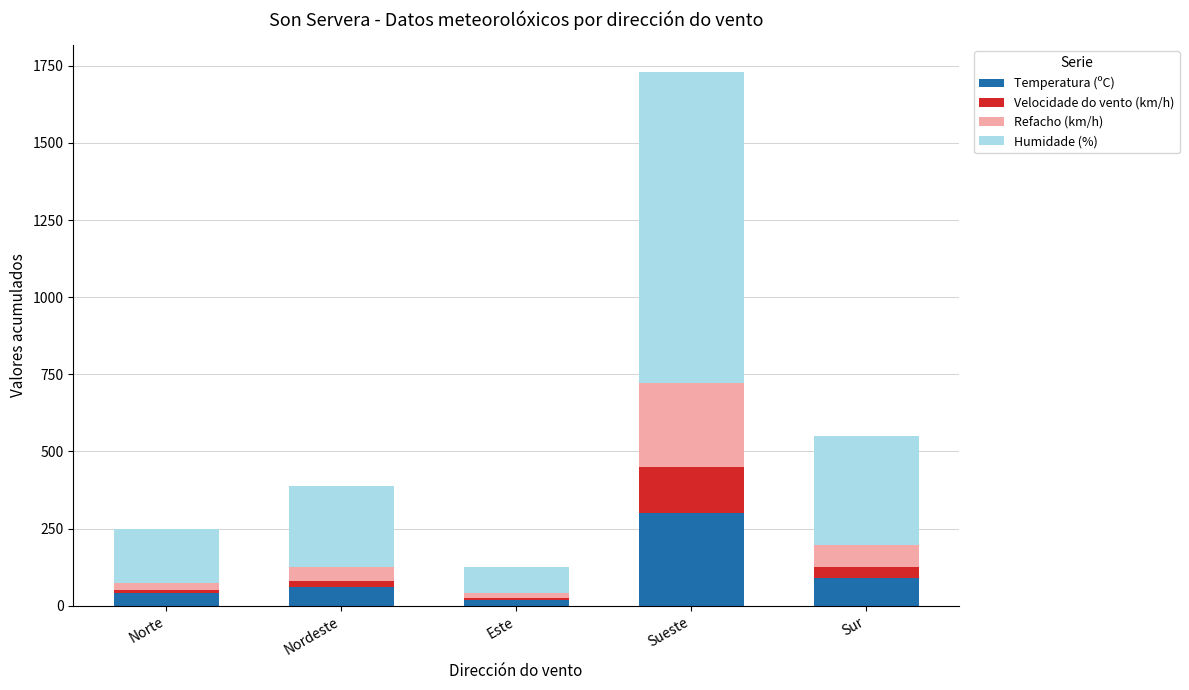

Which category has the highest value in the Temperatura (ºC) series?

Sueste